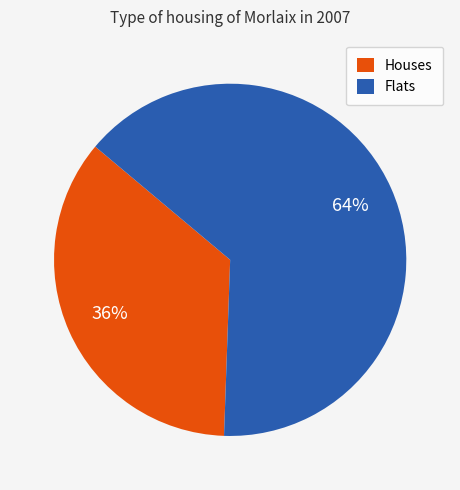

To the nearest percent, what is the average slice percentage?

50%